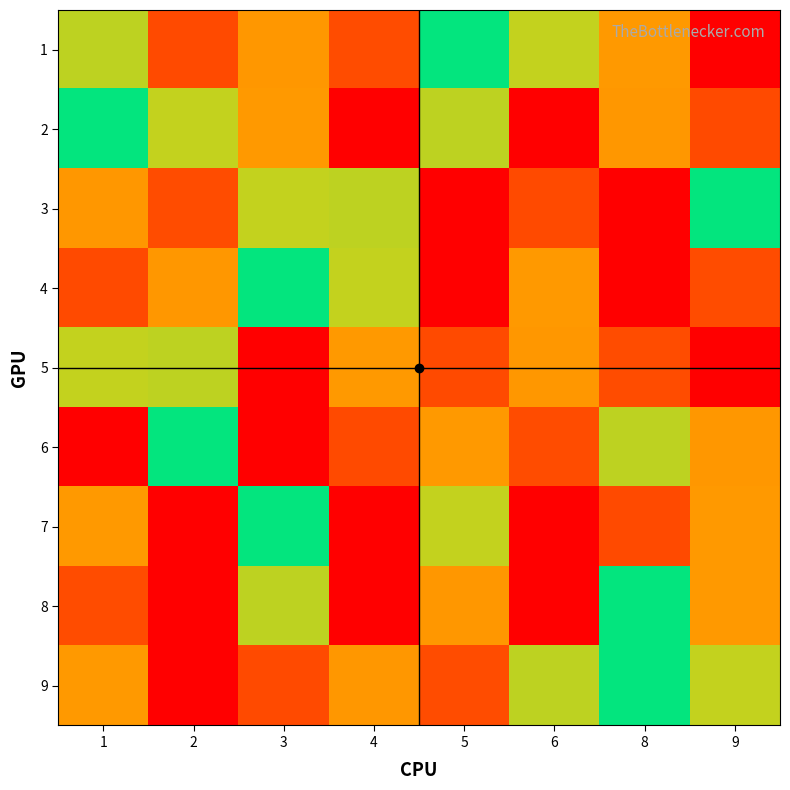

Reading right to left, transcribe all the data shown in this chart.

1: 9=9	8=3	6=6	5=5	4=2	3=7	2=8	1=4
2: 9=8	8=7	6=1	5=4	4=9	3=3	2=6	1=5
3: 9=5	8=1	6=8	5=9	4=4	3=6	2=2	1=7
4: 9=2	8=9	6=3	5=1	4=6	3=5	2=7	1=8
5: 9=1	8=2	6=7	5=8	4=3	3=9	2=4	1=6
6: 9=7	8=4	6=2	5=3	4=8	3=1	2=5	1=9
7: 9=3	8=8	6=9	5=6	4=1	3=5	2=9	1=3
8: 9=3	8=5	6=9	5=7	4=1	3=4	2=9	1=2
9: 9=6	8=5	6=4	5=2	4=7	3=8	2=1	1=3